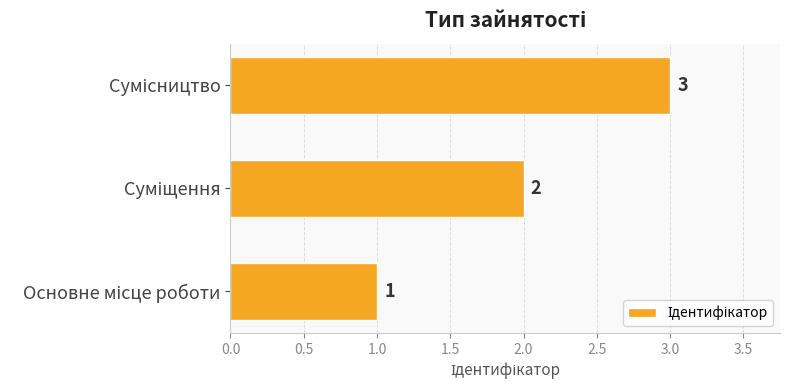

What is the maximum value shown in the chart?

3